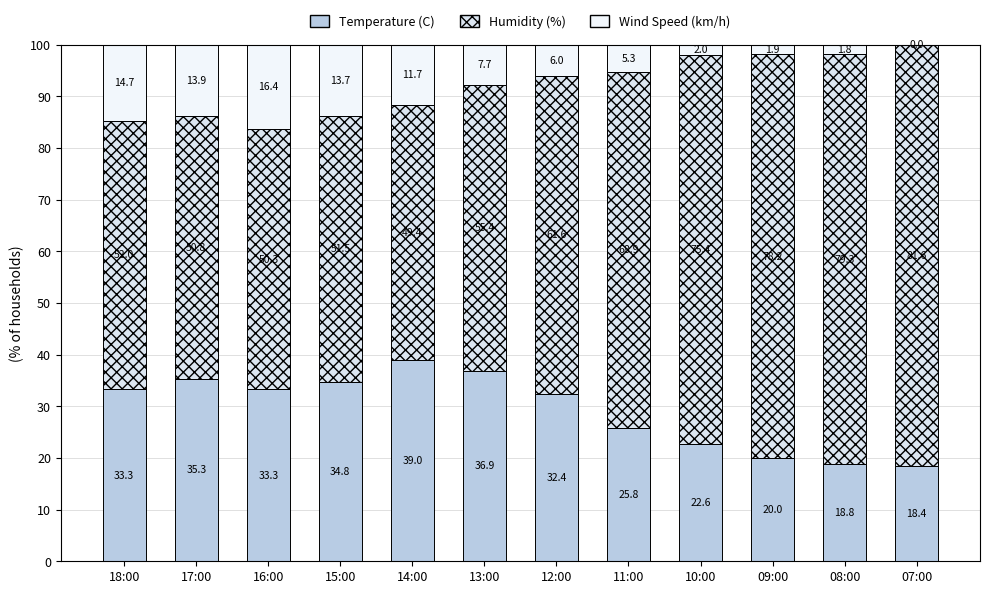

Which series has the widest spread of values?

Humidity (%)